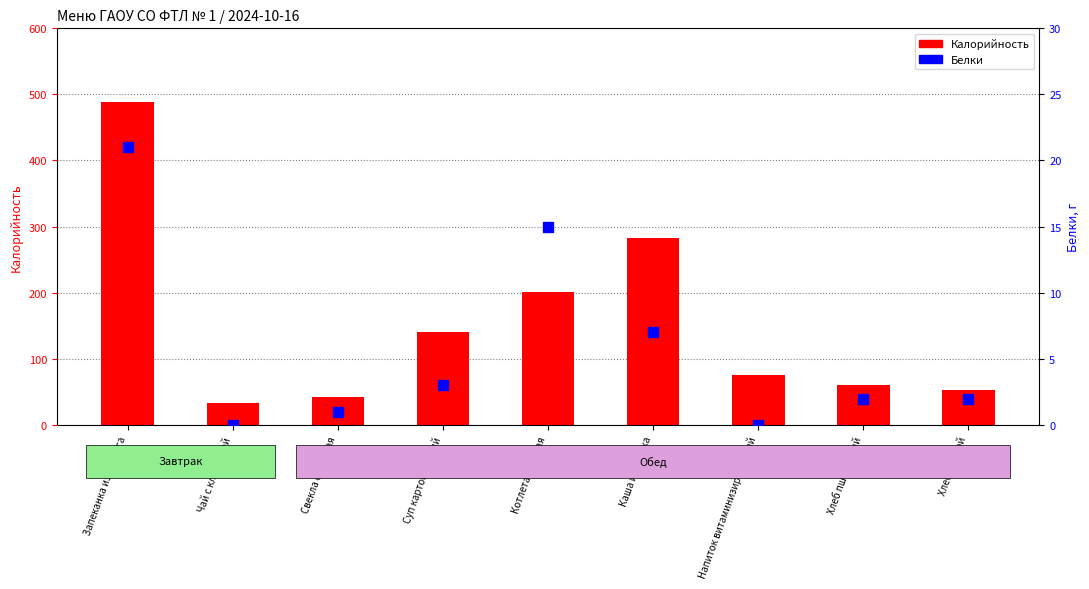

Reading left to right, list all the values displayed in this chart.

Калорийность: 489.0	33.0	42.0	141.0	201.0	283.0	75.0	59.7	52.2
Белки: 21.0	0.0	1.0	3.0	15.0	7.0	0.0	2.0	2.0